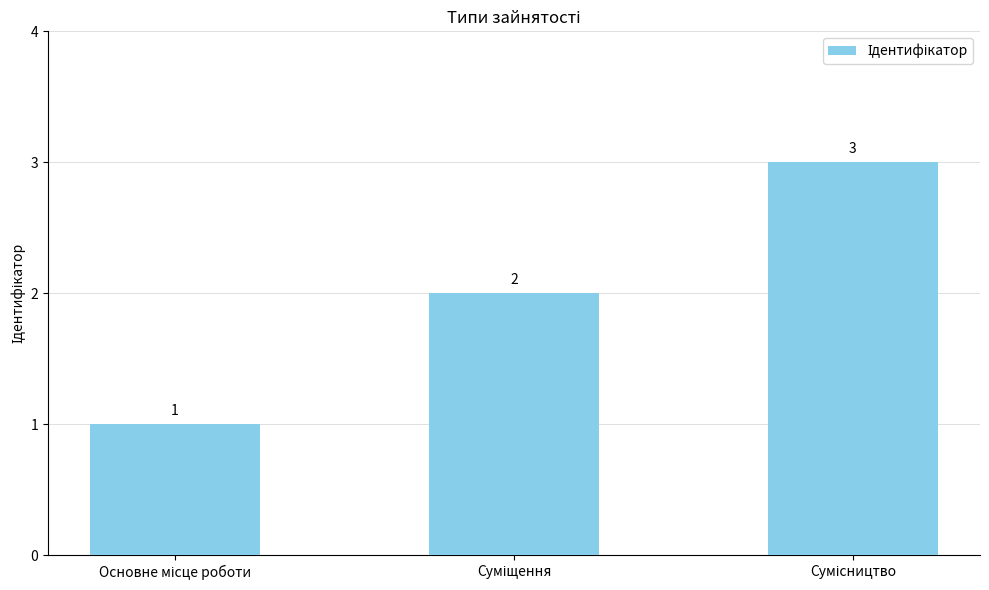

Count the values in the range 1 to 3.

3